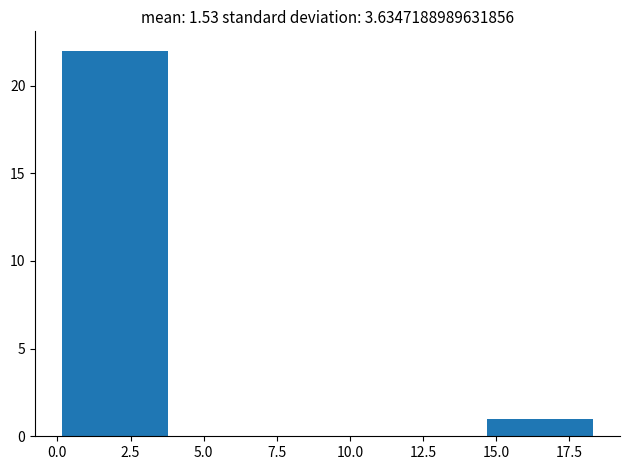

Reading left to right, list every bar in this chart as the range it spans on the x-axis followed by its height. Neither the bar edges nor the heights are printed on the chart, so give them approximately, as read against the axes.

0.0 to 4.0: 22
4.0 to 7.5: 0
7.5 to 11.0: 0
11.0 to 14.5: 0
14.5 to 18.5: 1